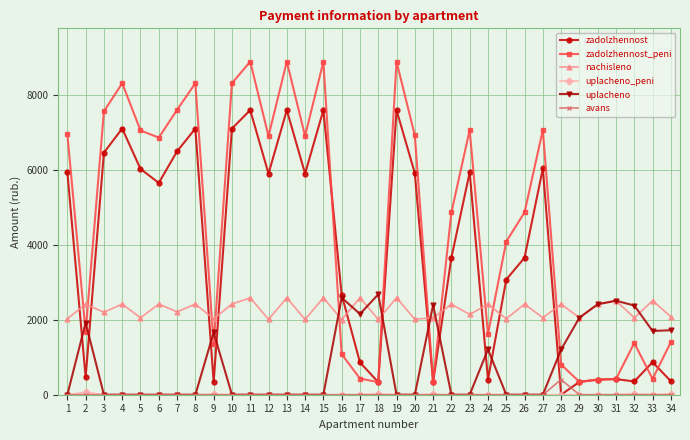

Between which two adjacent categories do zadolzhennost_peni and nachisleno first intersect?

1 and 2